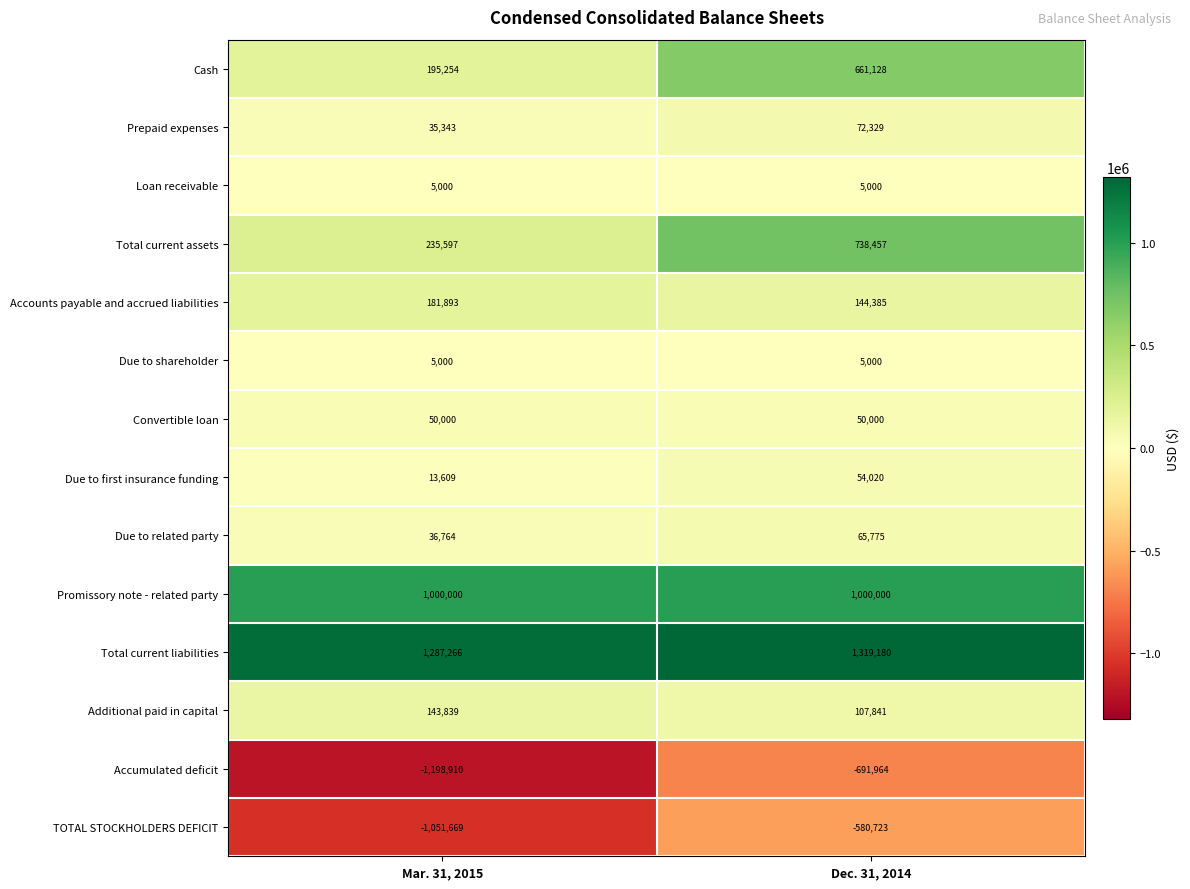

What is the highest value of the Additional paid in capital series?

143839